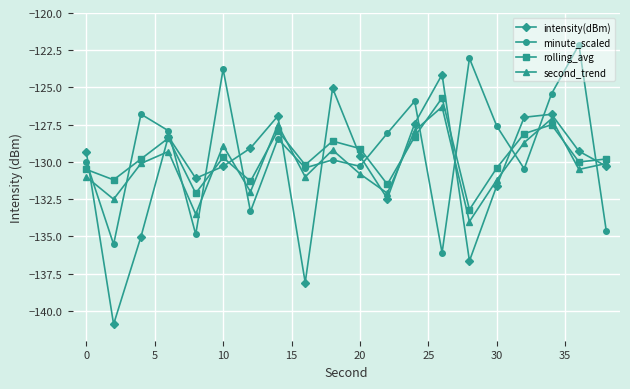

True or false: second_trend has more than 0 interior local peaks.

True